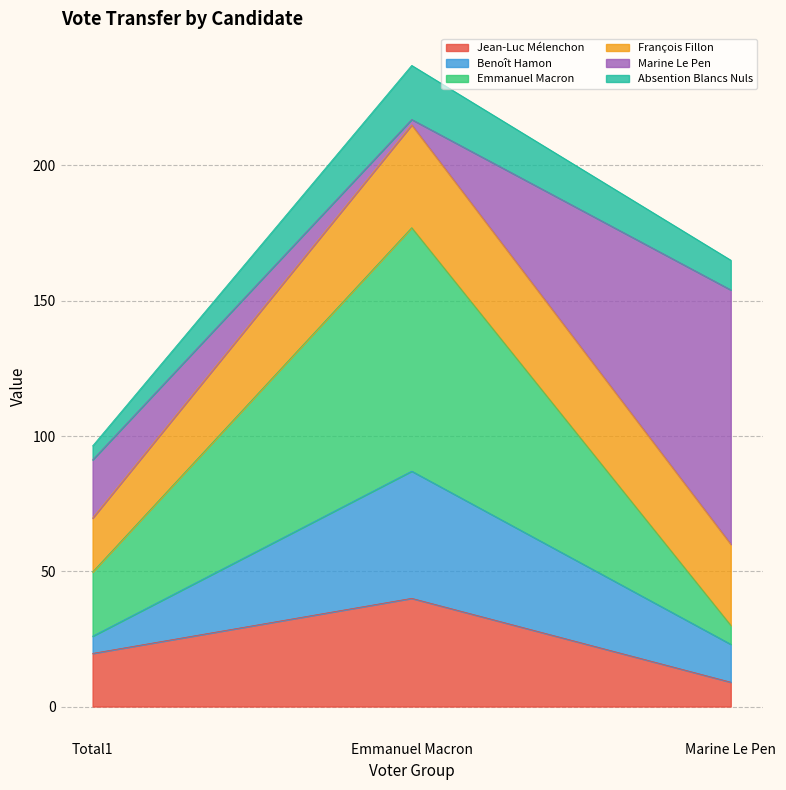

What are all the series names shown in the legend?

Jean-Luc Mélenchon, Benoît Hamon, Emmanuel Macron, François Fillon, Marine Le Pen, Absention Blancs Nuls